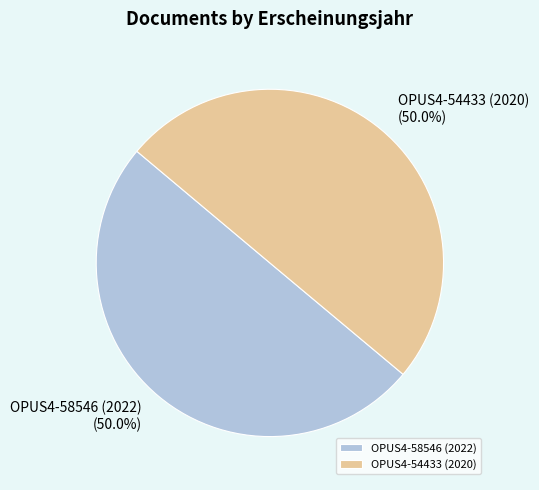

Approximately how many times larger is the value at OPUS4-54433 (2020) compared to OPUS4-58546 (2022)?

1.0